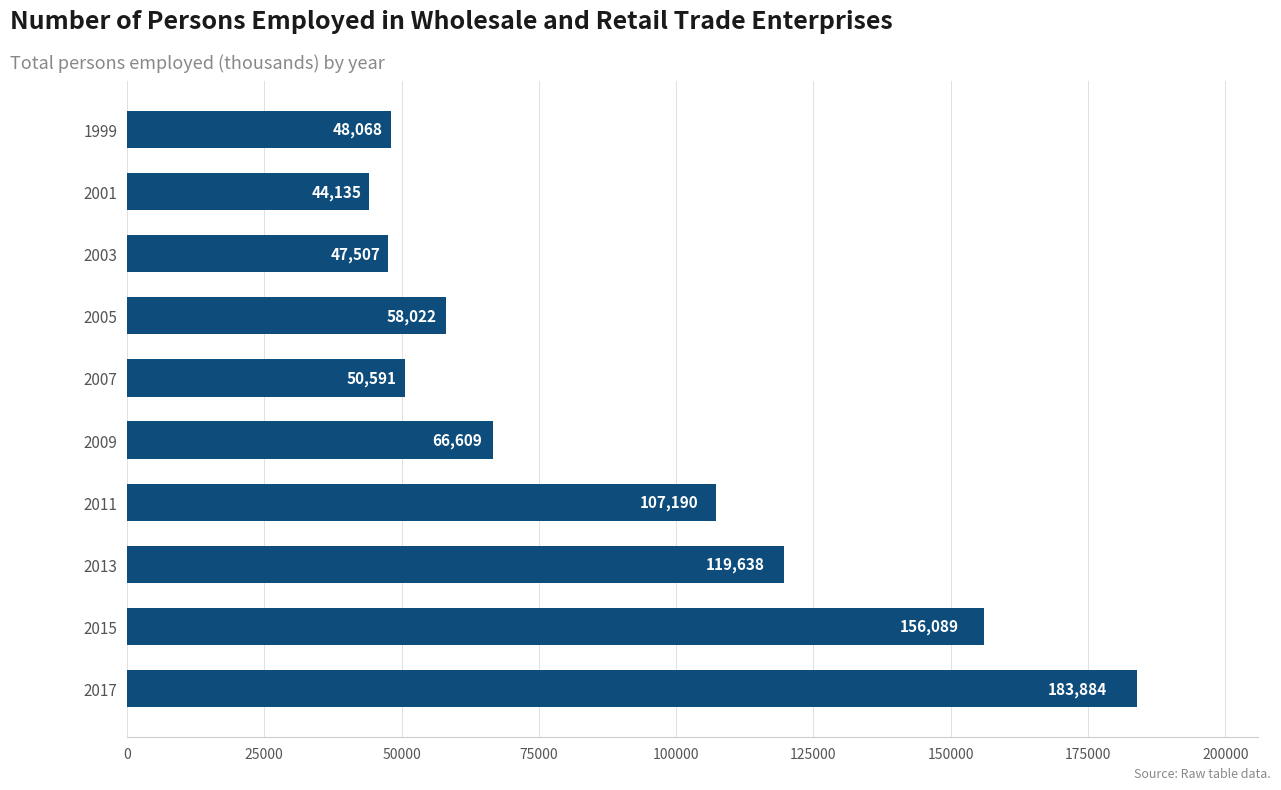

At which label is the value closest to 114009?

2013